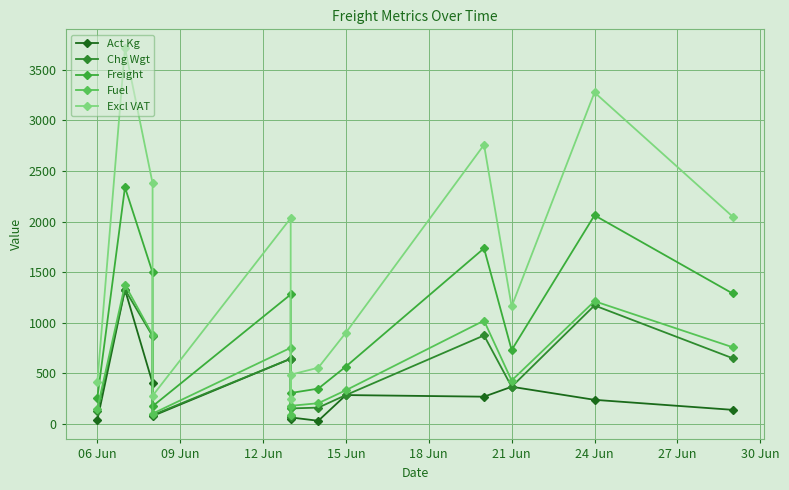

How many data points does each series have?

13